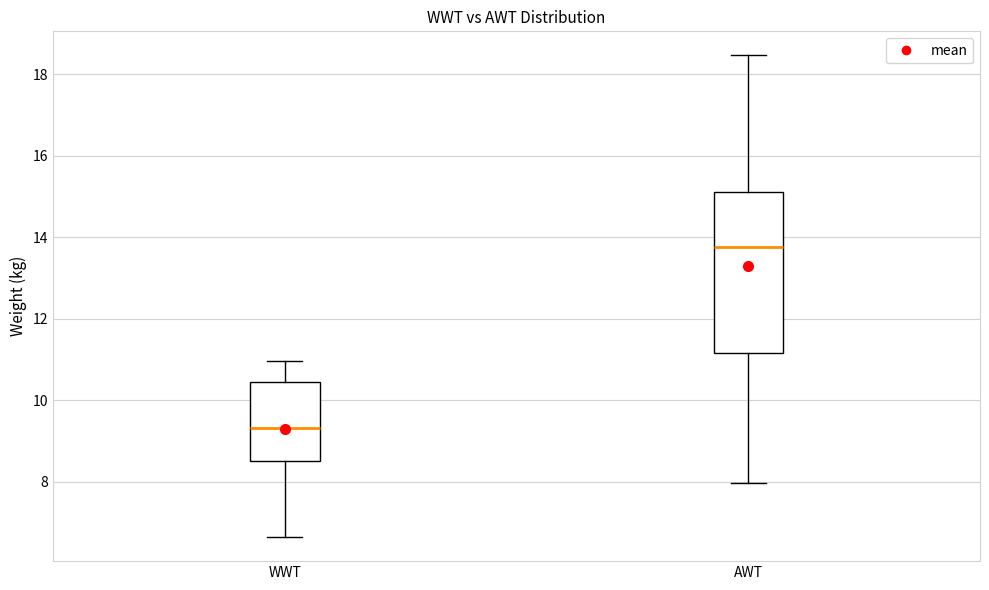

Reading left to right, transcribe this box plot: for each box, give where its median line is, the range the box spans, and where its two whiskers end, as read against the y-axis. The values are not printed on the chart, so give them approximately, as read against the axis.

WWT: median 9.4, box 8.6 to 10.4, whiskers 6.6 to 11.0
AWT: median 13.8, box 11.2 to 15.2, whiskers 8.0 to 18.4